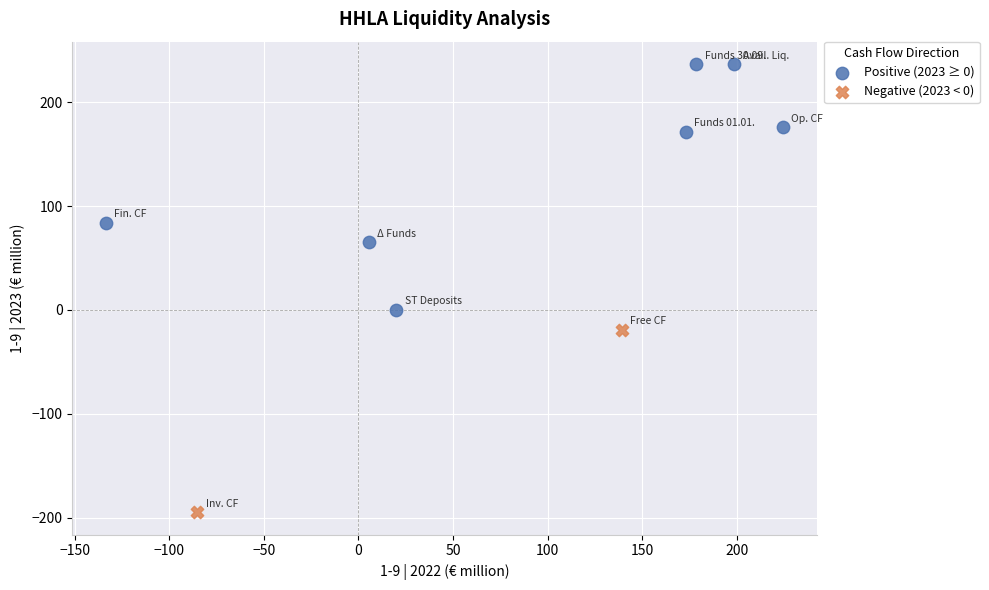

What are all the series names shown in the legend?

Positive (2023 ≥ 0), Negative (2023 < 0)